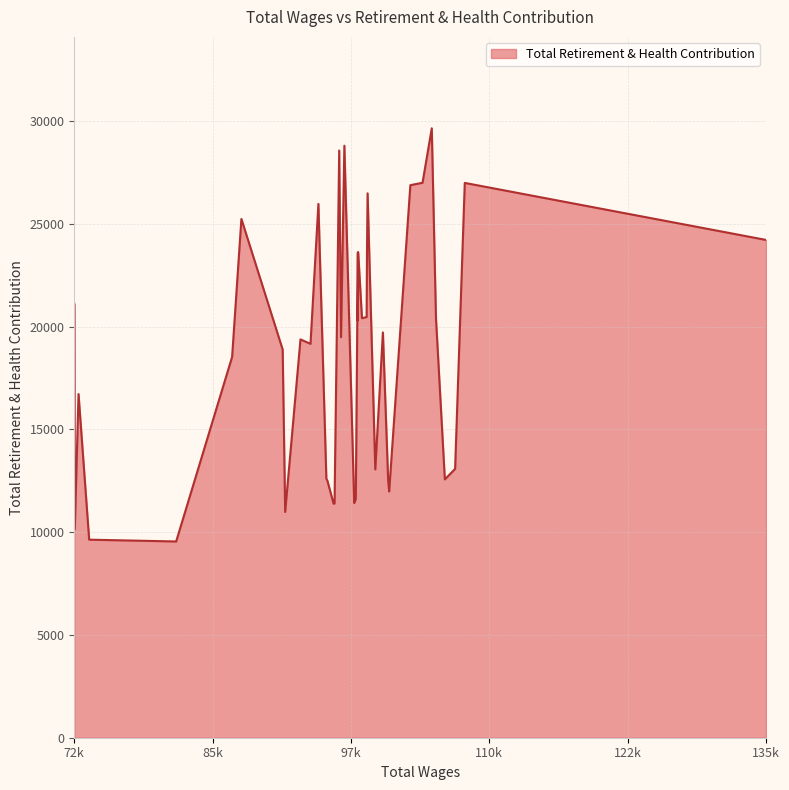

What is the smallest value displayed?

9549